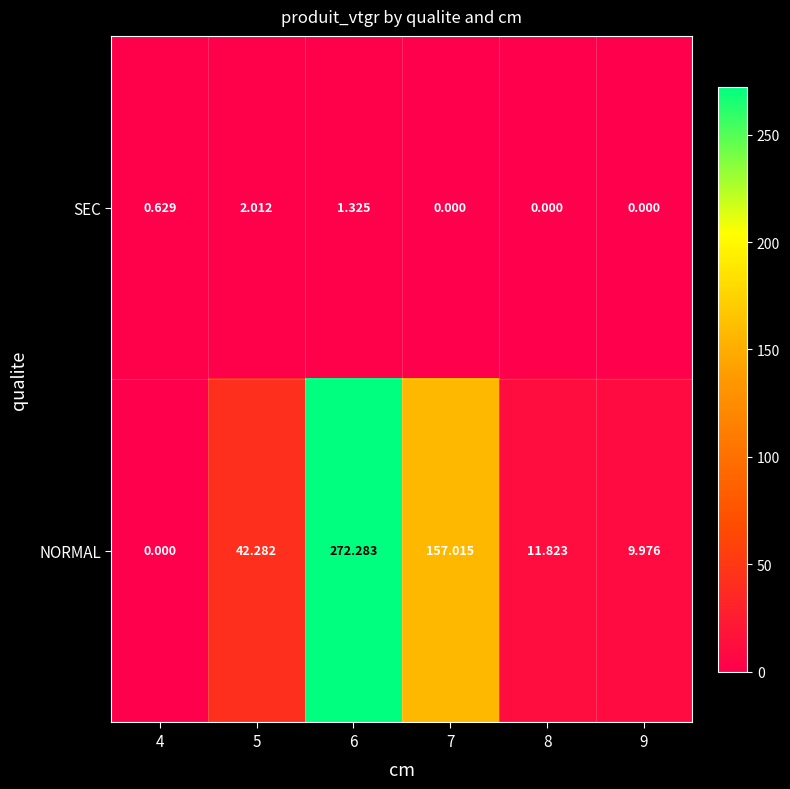

Rank the series by their maximum value, from lowest to highest.

SEC, NORMAL